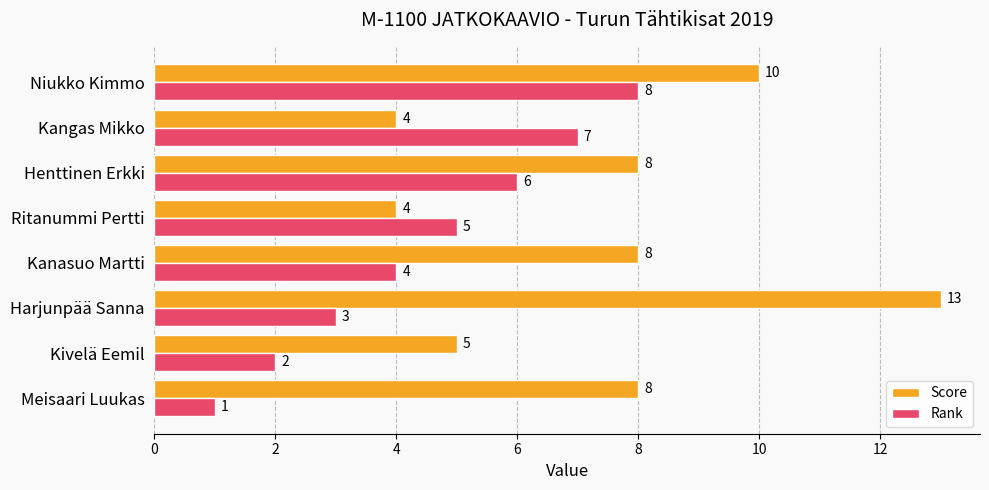

The Score series shows 13 at Harjunpää Sanna. True or false?

True